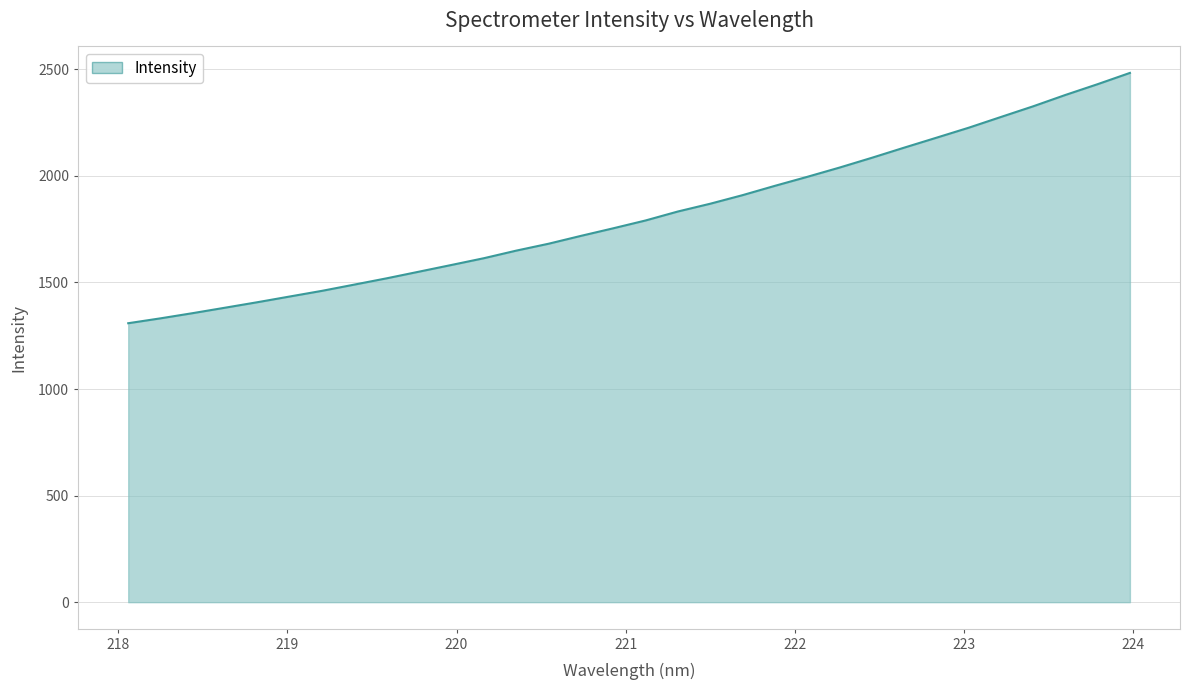

What is the difference between the maximum and minimum values?

1174.4